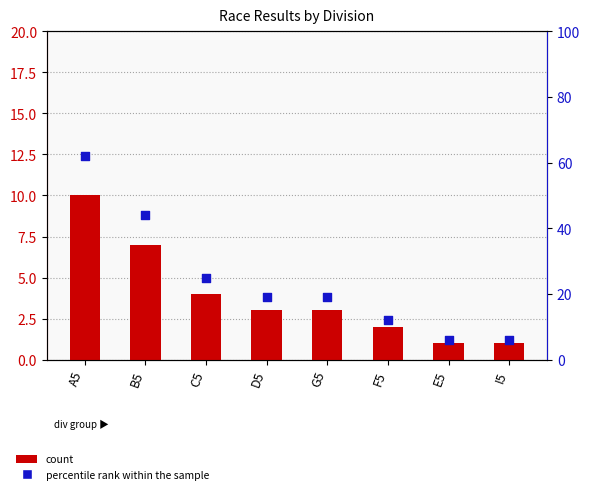

At which category is the sum across all series the highest?

A5